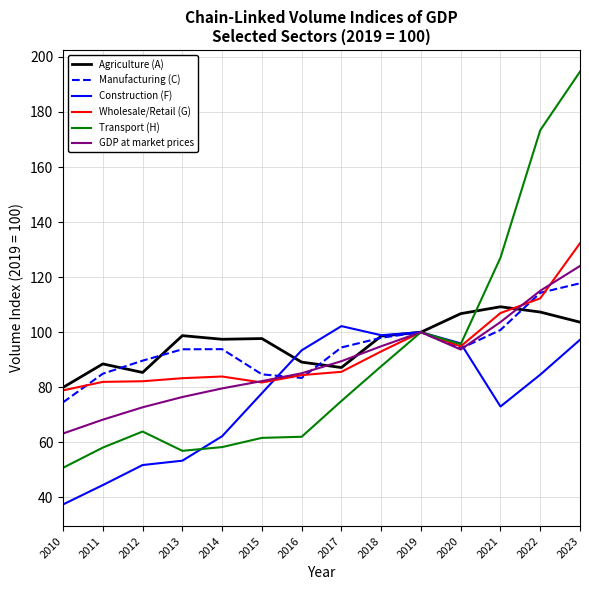

Which series changed the most between 2018 and 2023?

Transport (H)